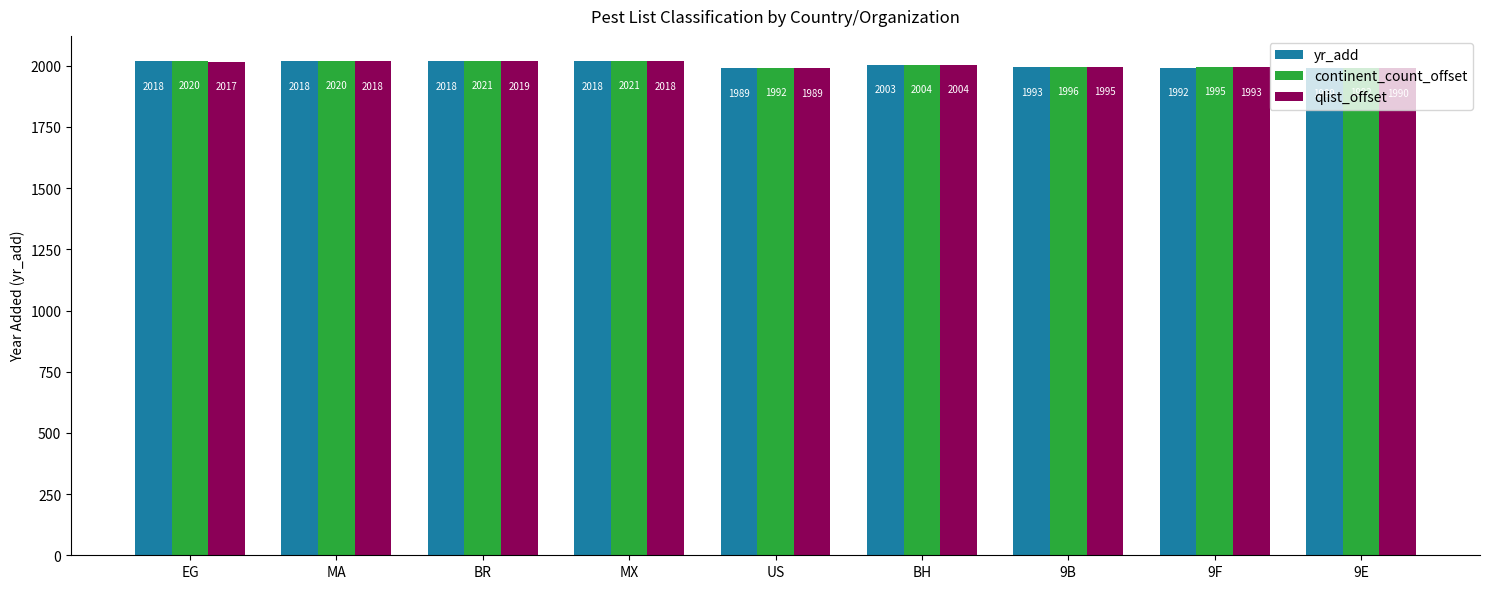

What is the greatest value displayed?

2021